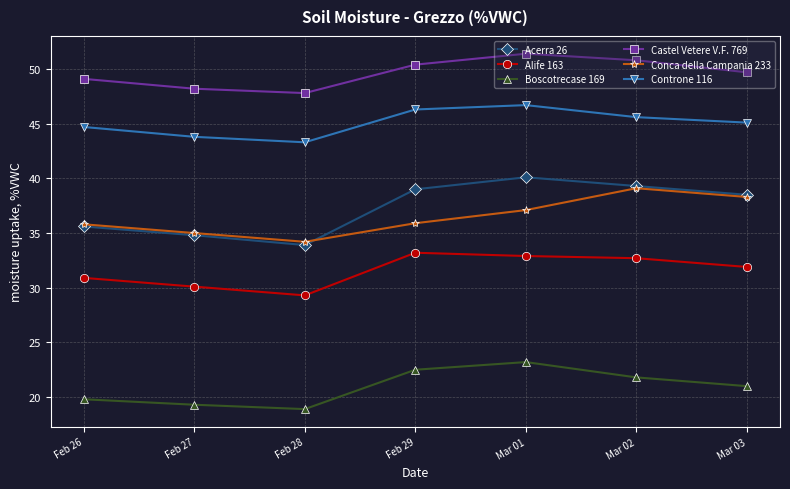

Which series has the largest range (max minus min)?

Acerra 26